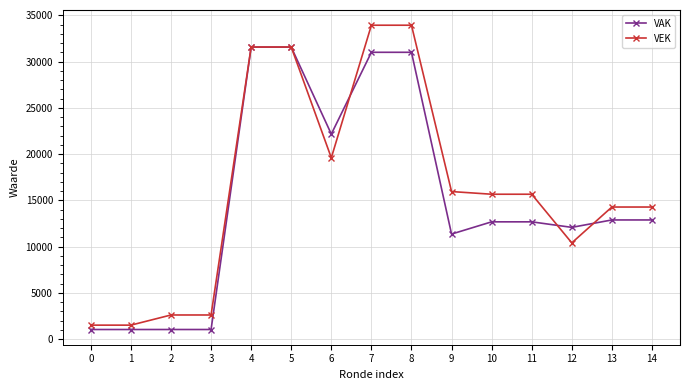

Reading left to right, what are all the values shown in this chart?

VAK: 0=1028	1=1028	2=1028	3=1028	4=31563	5=31563	6=22157	7=31002	8=31002	9=11347	10=12670	11=12670	12=12072	13=12874	14=12874
VEK: 0=1500	1=1500	2=2598	3=2598	4=31573	5=31573	6=19594	7=33930	8=33930	9=15944	10=15655	11=15655	12=10396	13=14271	14=14271